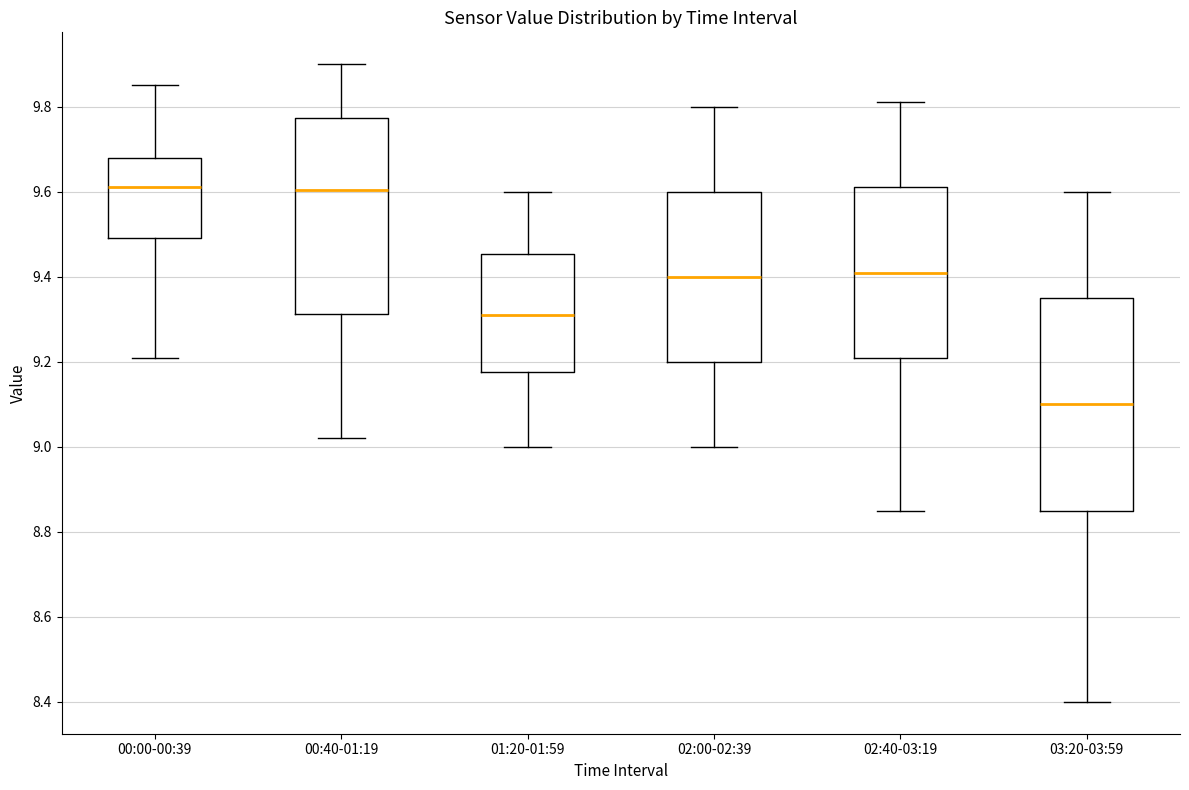

Reading left to right, transcribe this box plot: for each box, give where its median line is, the range the box spans, and where its two whiskers end, as read against the y-axis. The values are not printed on the chart, so give them approximately, as read against the axis.

00:00-00:39: median 9.62, box 9.50 to 9.68, whiskers 9.22 to 9.86
00:40-01:19: median 9.60, box 9.32 to 9.78, whiskers 9.02 to 9.90
01:20-01:59: median 9.32, box 9.18 to 9.46, whiskers 9.00 to 9.60
02:00-02:39: median 9.40, box 9.20 to 9.60, whiskers 9.00 to 9.80
02:40-03:19: median 9.42, box 9.22 to 9.62, whiskers 8.86 to 9.82
03:20-03:59: median 9.10, box 8.86 to 9.36, whiskers 8.40 to 9.60